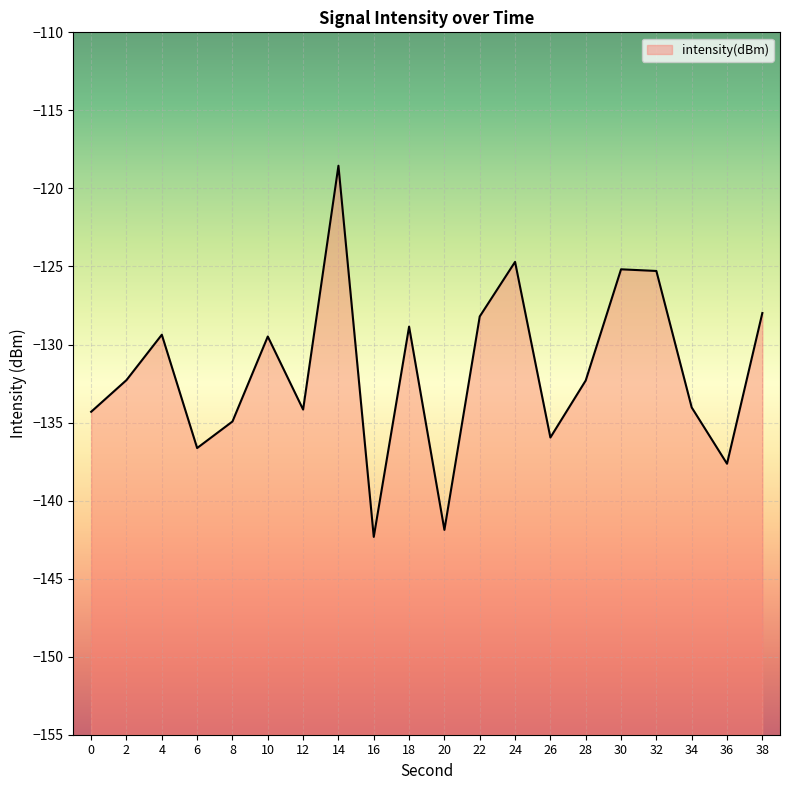

Reading right to left, extract all data points from this chart.

38=-128.0	36=-137.6	34=-134.0	32=-125.3	30=-125.2	28=-132.3	26=-136.0	24=-124.7	22=-128.2	20=-141.9	18=-128.9	16=-142.3	14=-118.5	12=-134.2	10=-129.5	8=-134.9	6=-136.6	4=-129.4	2=-132.3	0=-134.3